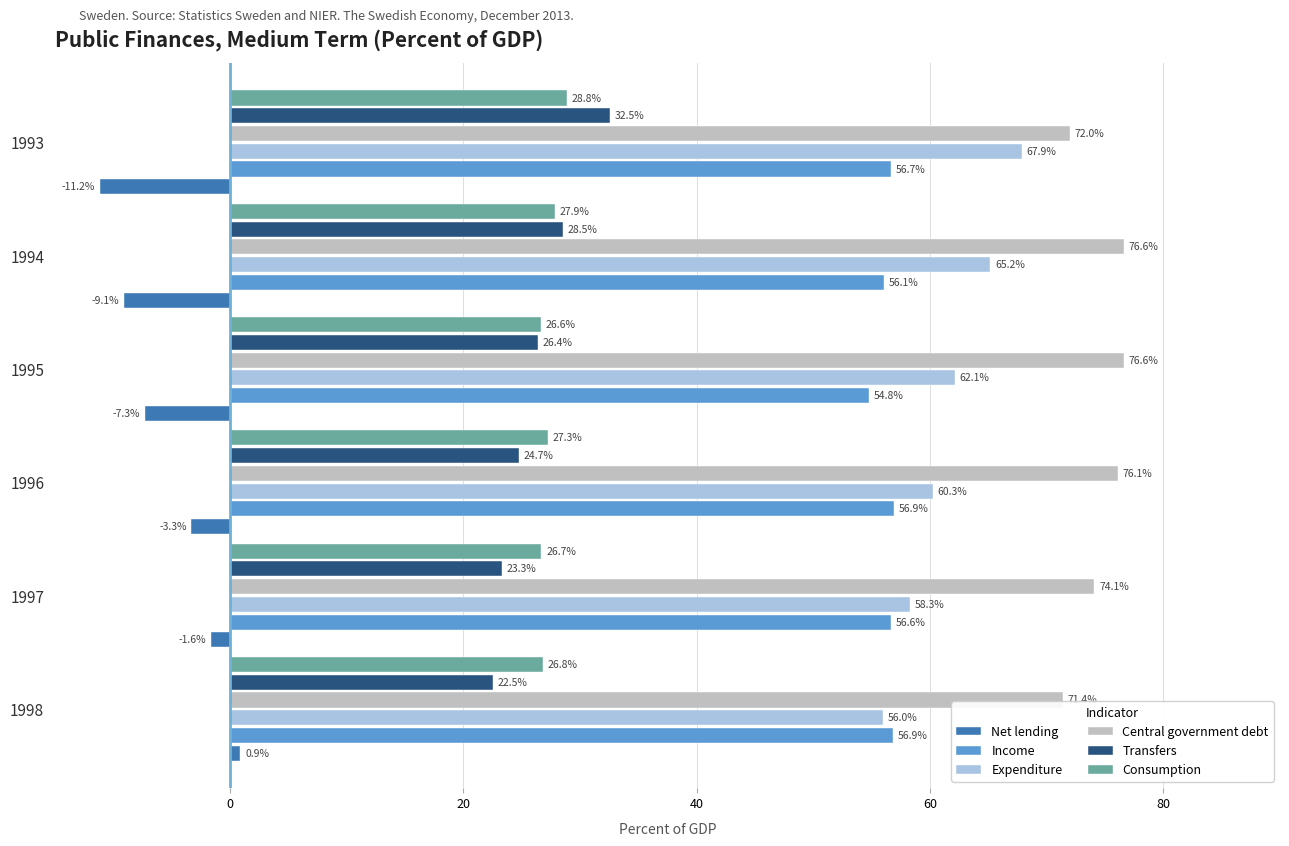

Is it true that Transfers equals 23.3 at 1997?

True